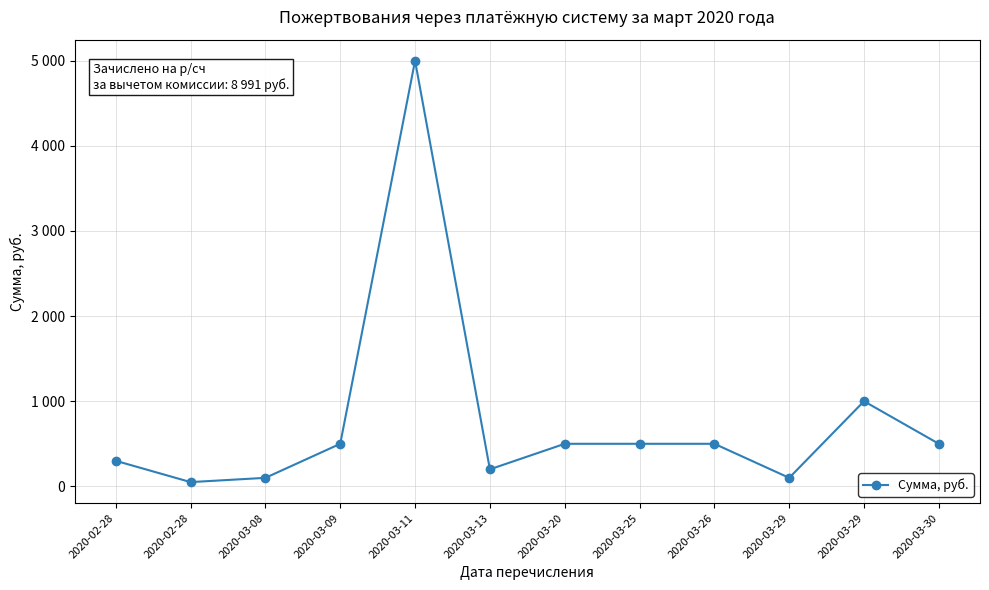

What is the sum of the values at 2020-03-29 and 2020-03-26?

1500